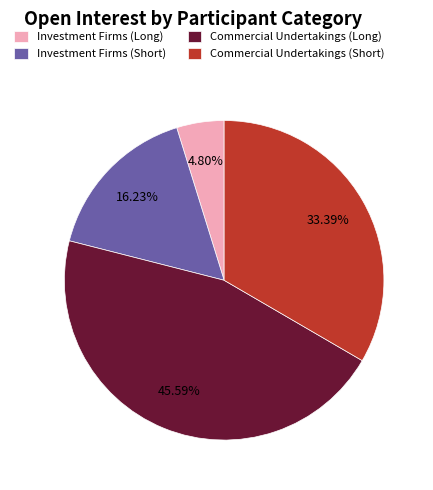

Do Investment Firms (Long) and Investment Firms (Short) together represent more than half of the pie?

No